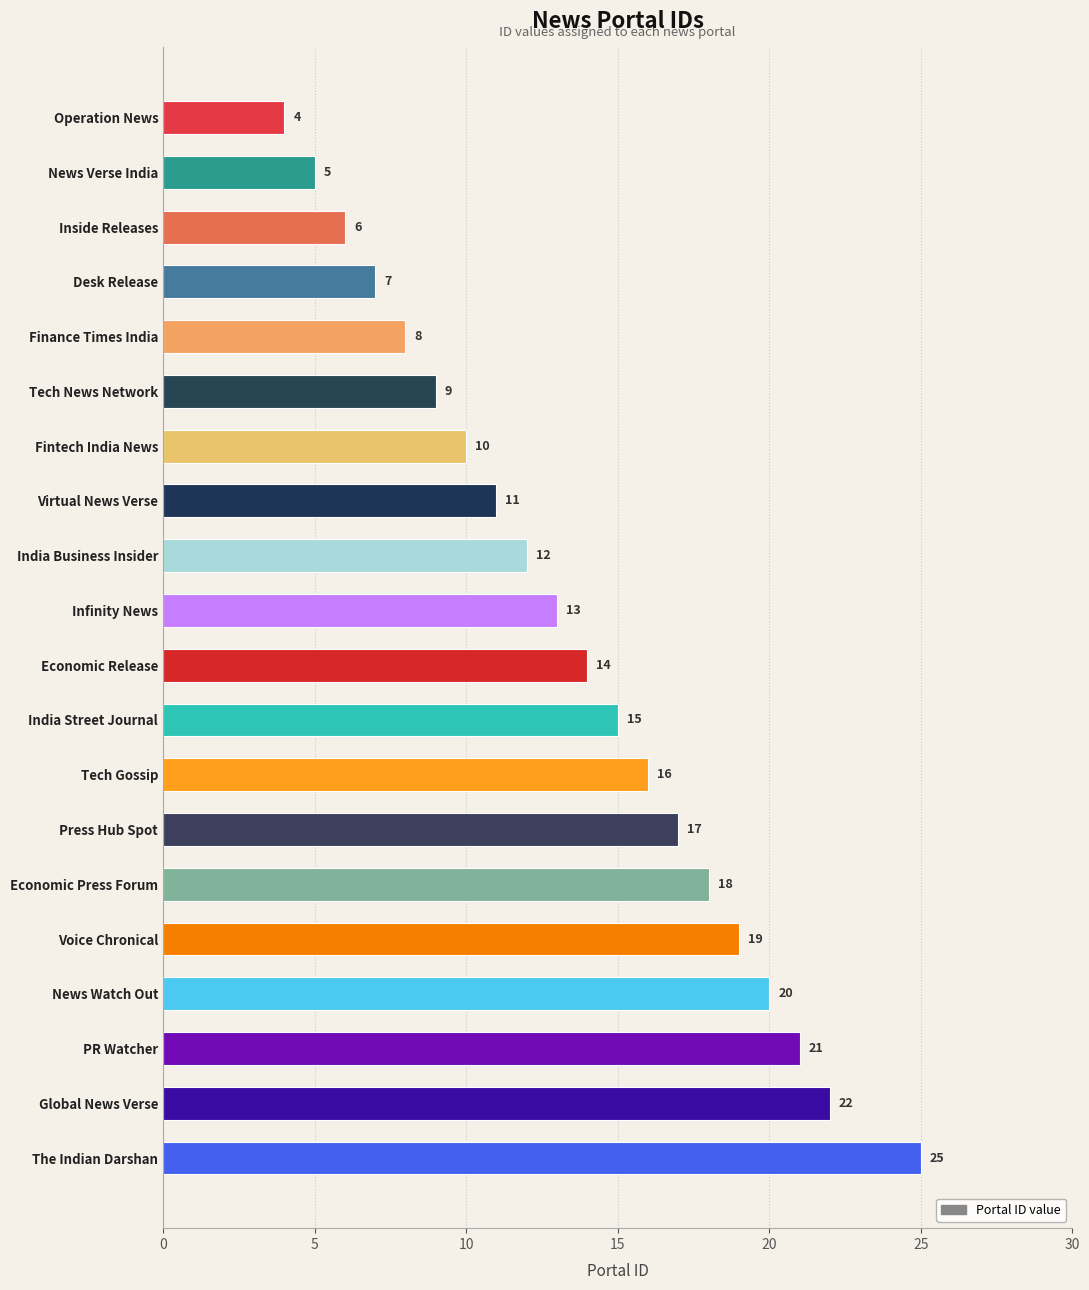

What is the greatest value displayed?

25